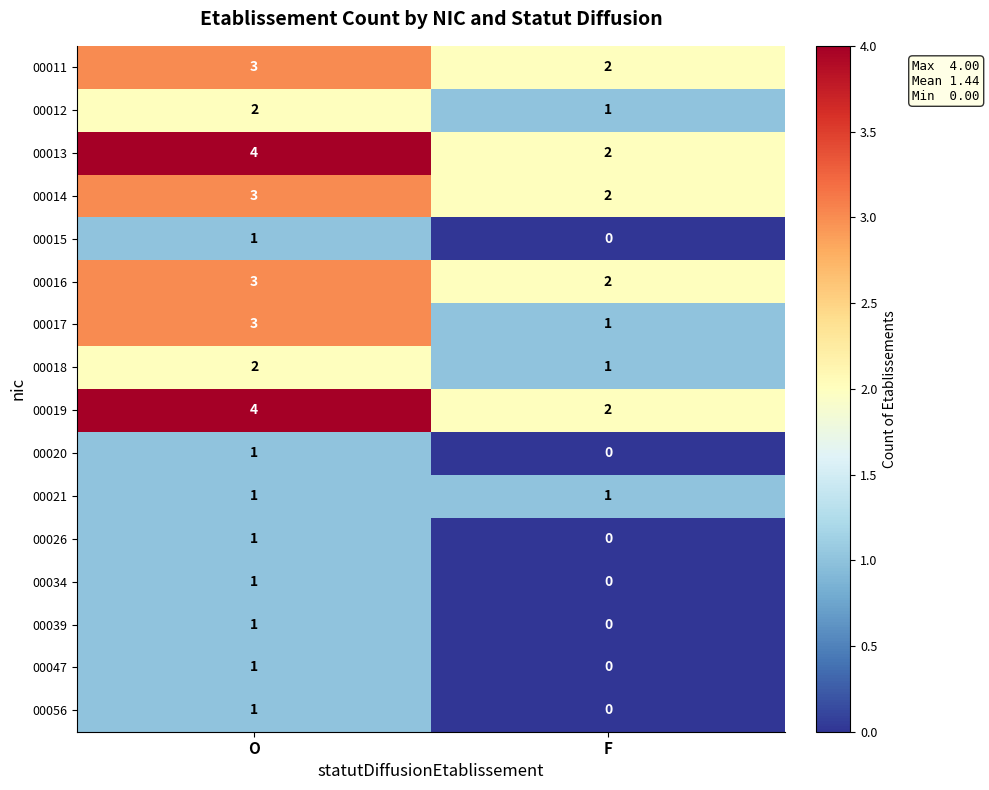

Rank the categories by 00039 value from highest to lowest.

O, F